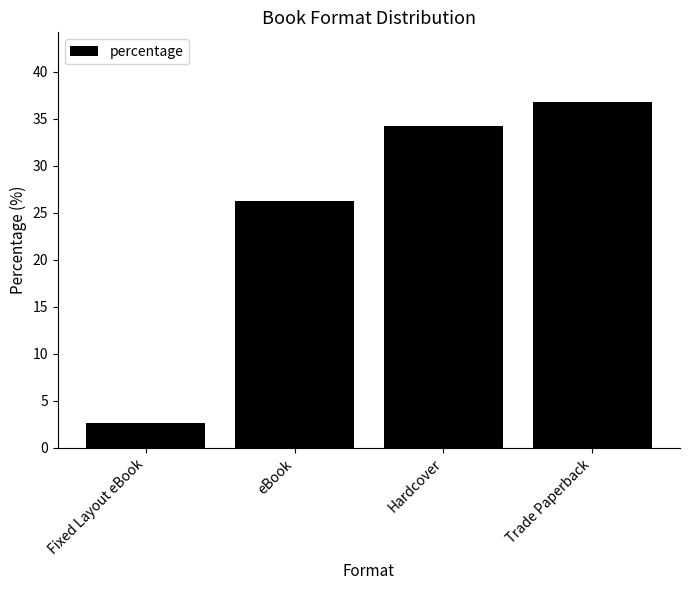

What is the smallest value displayed?

2.6